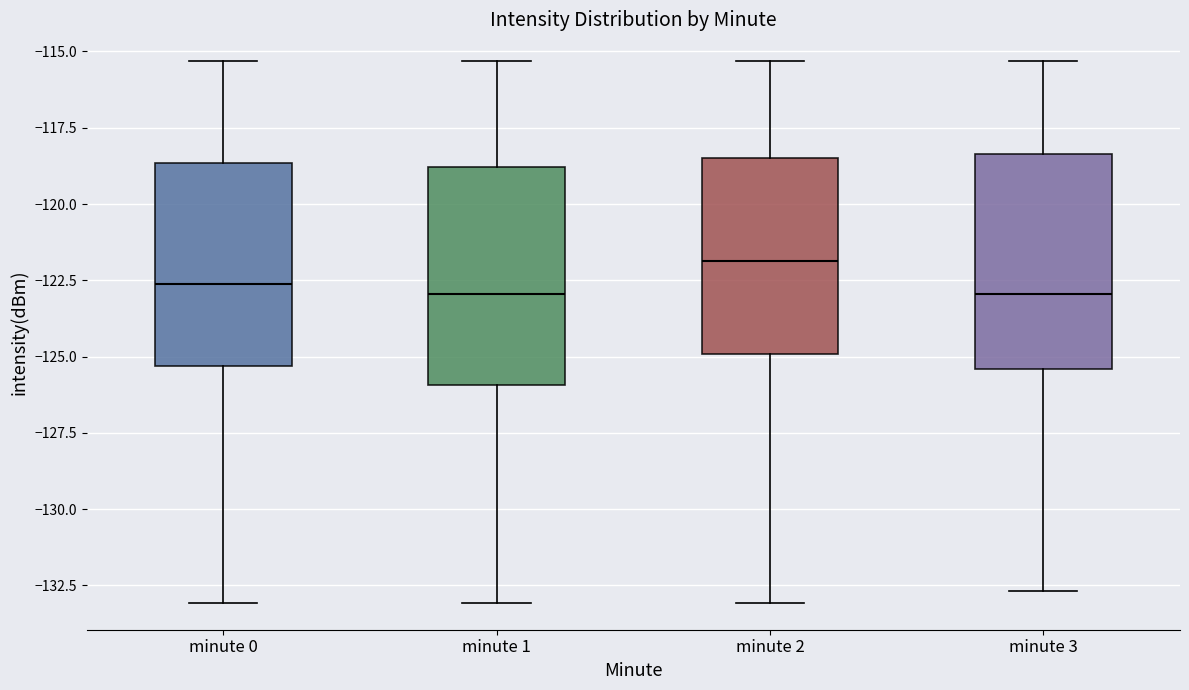

Reading left to right, transcribe this box plot: for each box, give where its median line is, the range the box spans, and where its two whiskers end, as read against the y-axis. The values are not printed on the chart, so give them approximately, as read against the axis.

minute 0: median -122.5, box -125.5 to -118.5, whiskers -133.0 to -115.5
minute 1: median -123.0, box -126.0 to -119.0, whiskers -133.0 to -115.5
minute 2: median -122.0, box -125.0 to -118.5, whiskers -133.0 to -115.5
minute 3: median -123.0, box -125.5 to -118.5, whiskers -132.5 to -115.5